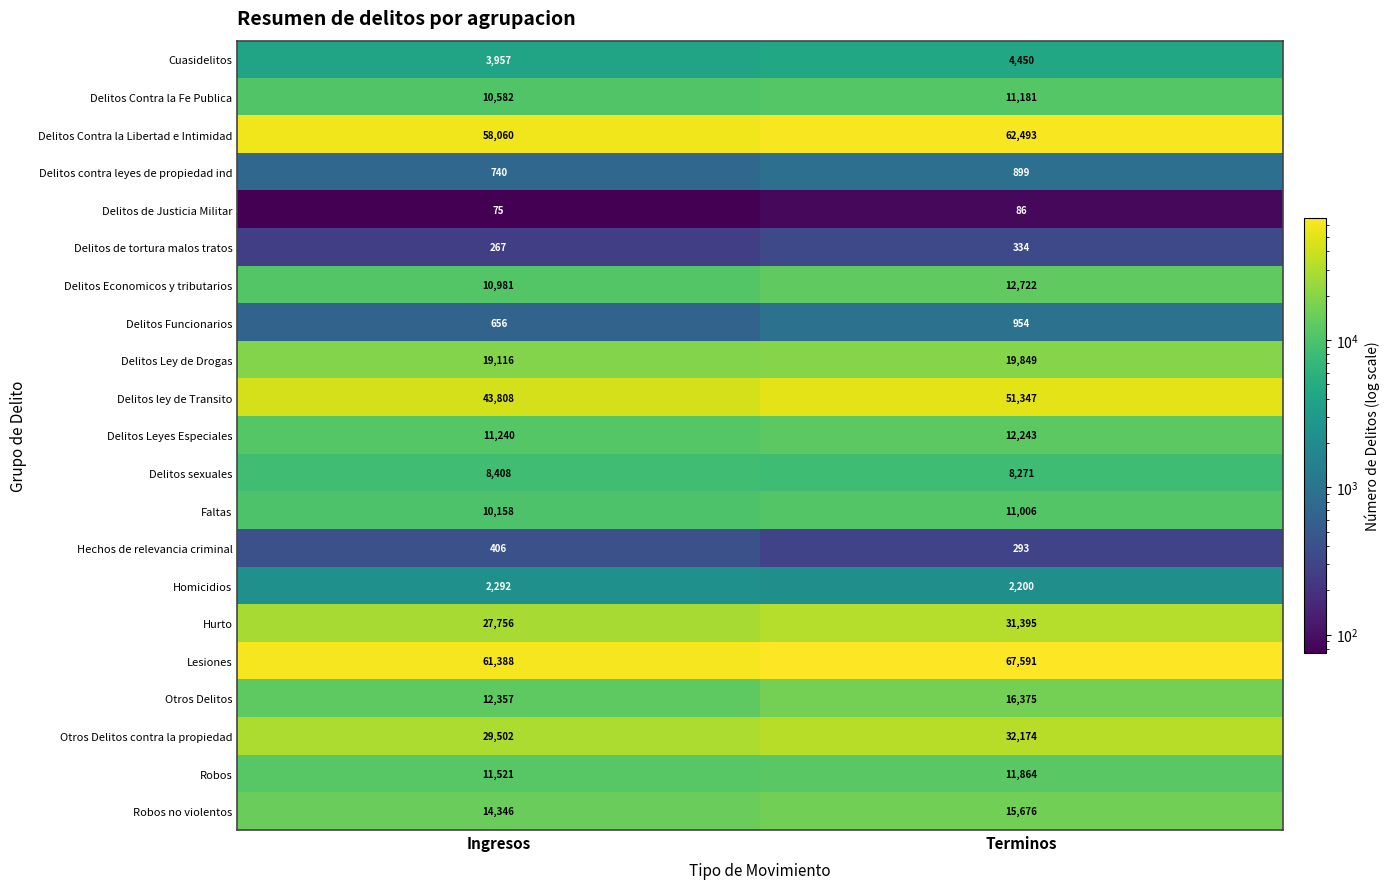

What is the greatest value displayed?

67591